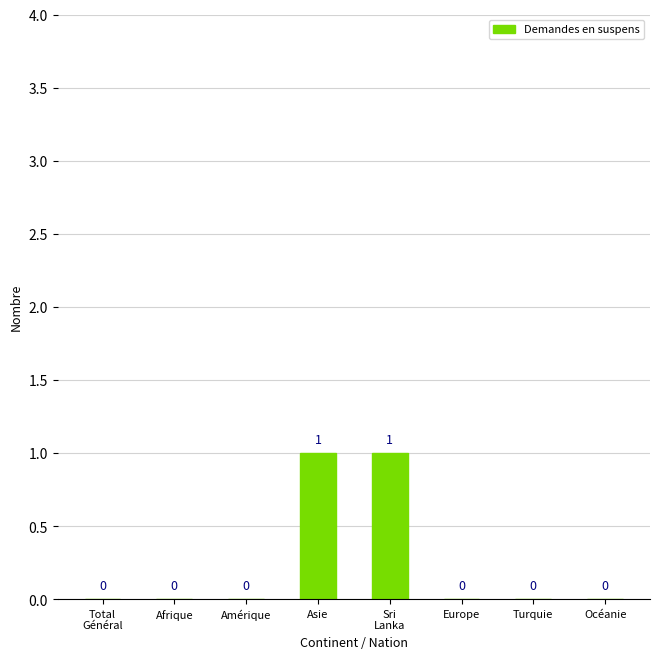

How many values are between 0 and 1?

8